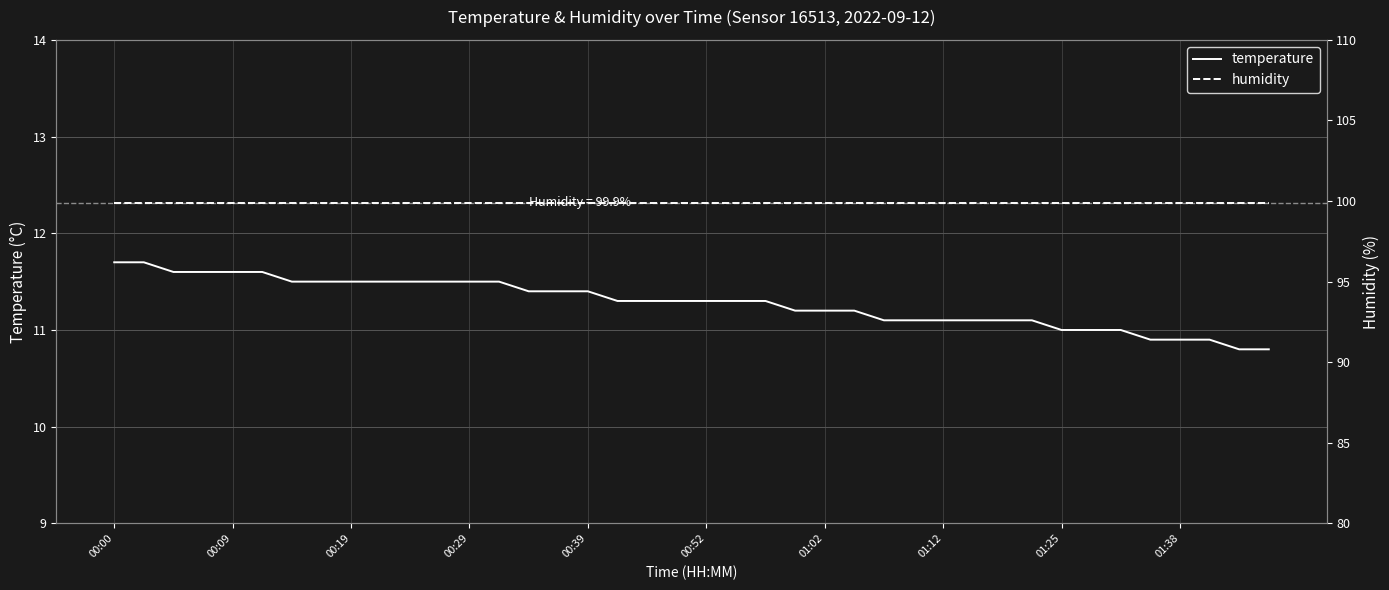

The value of temperature at 31 is 11.1. True or false?

True